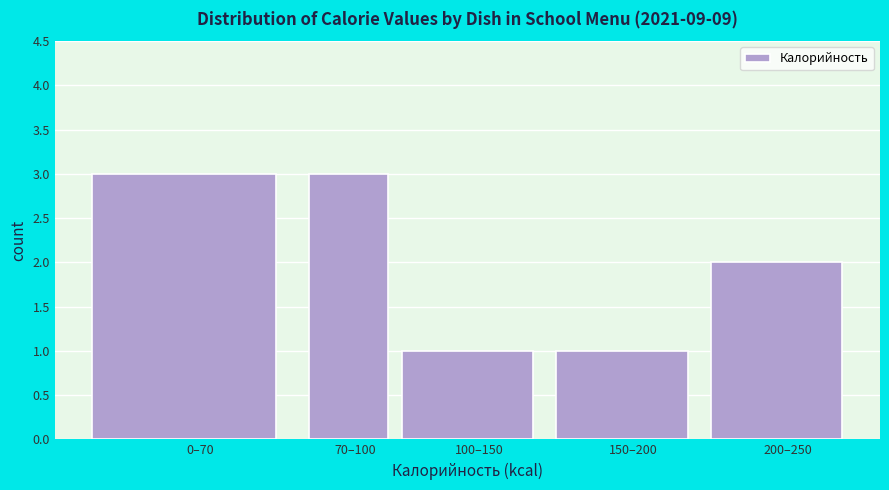

Reading right to left, what are all the values shown in this chart?

2	1	1	3	3